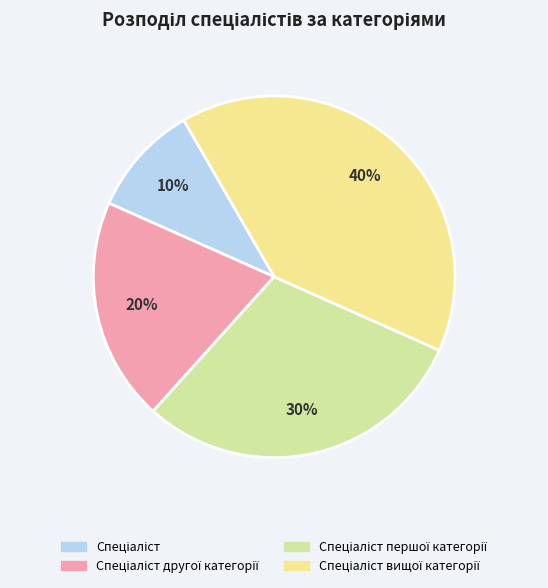

To the nearest percent, what is the difference between the largest and smallest slice percentages?

30%